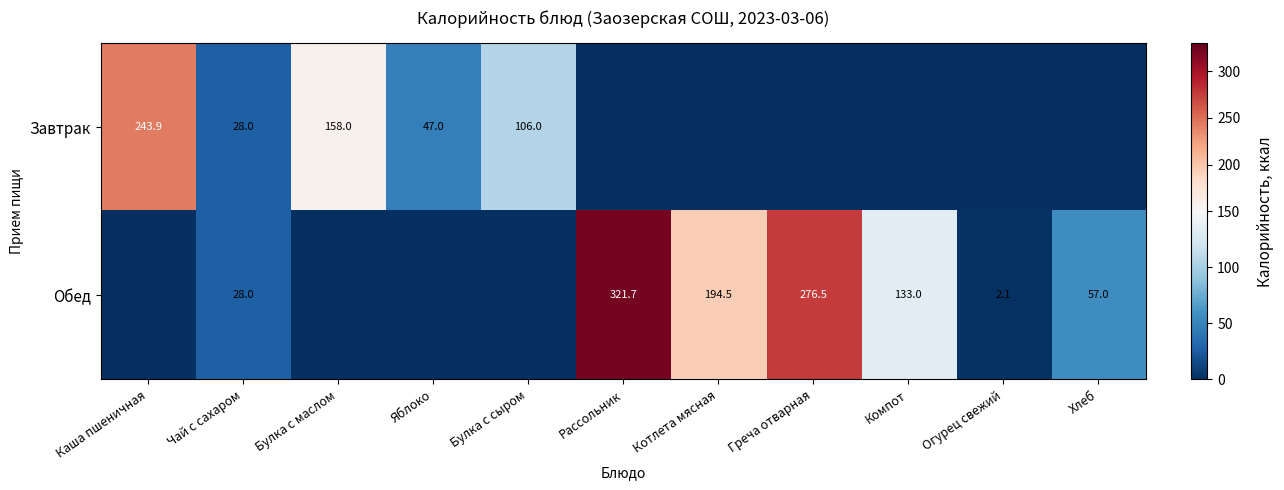

Count the number of data series in this chart.

2